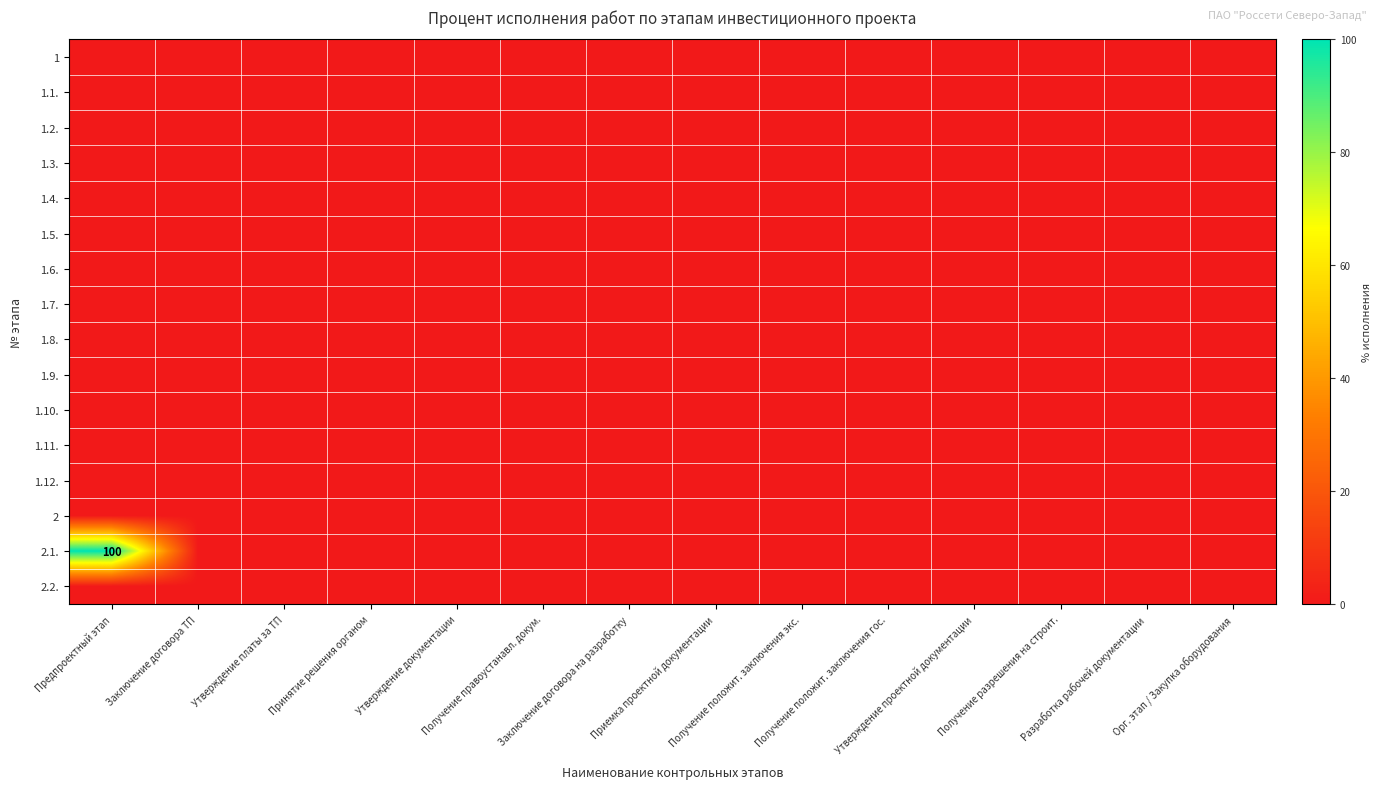

What is the maximum value shown in the chart?

100